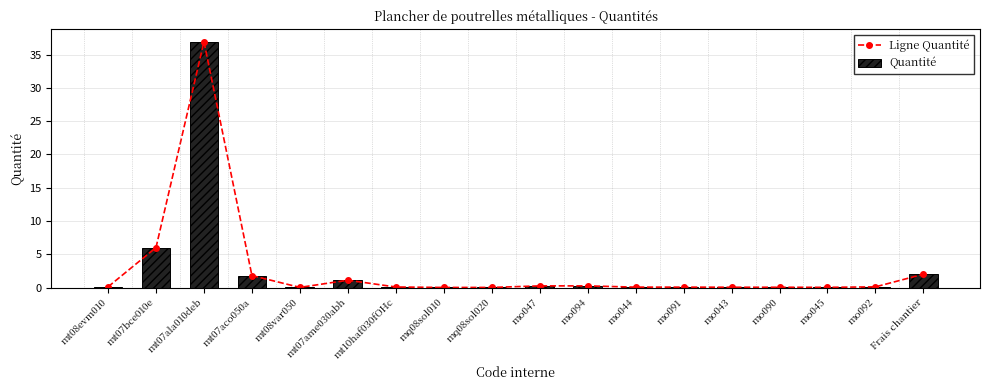

Does the chart contain any negative values?

No